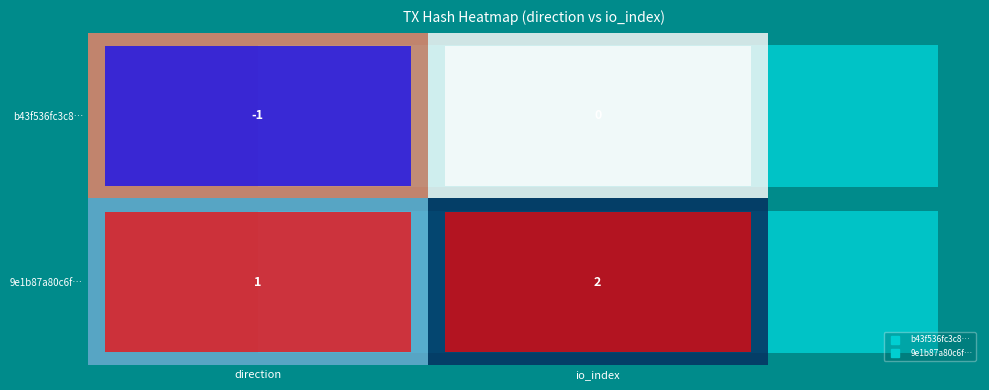

Rank the series by their average value, from highest to lowest.

9e1b87a80c6f…, b43f536fc3c8…